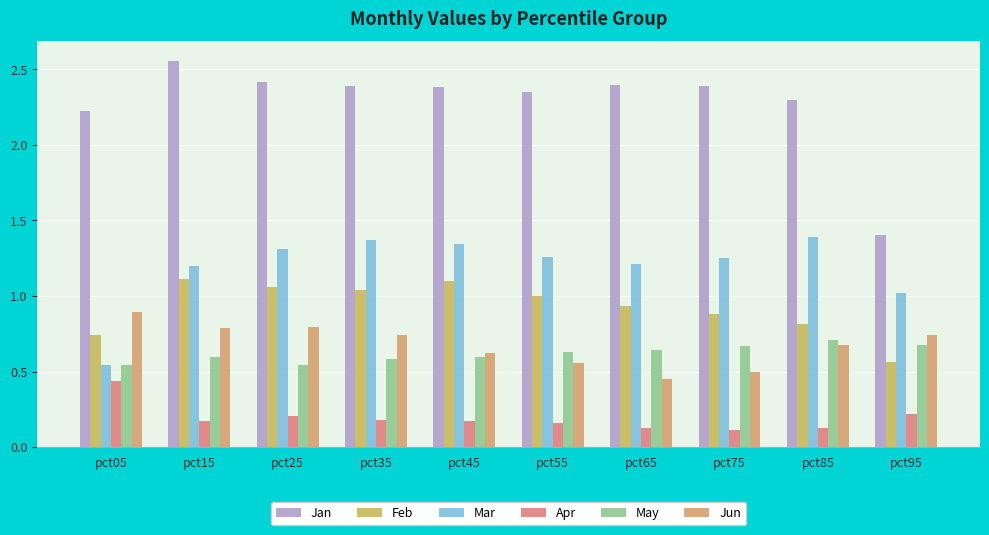

At which label does Mar reach its minimum?

pct05